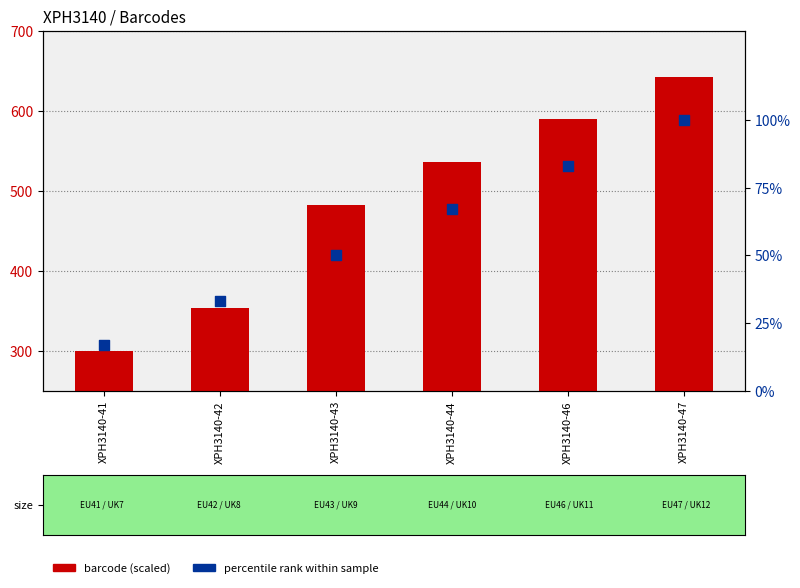

At how many categories does at least one series exceed 397?

4